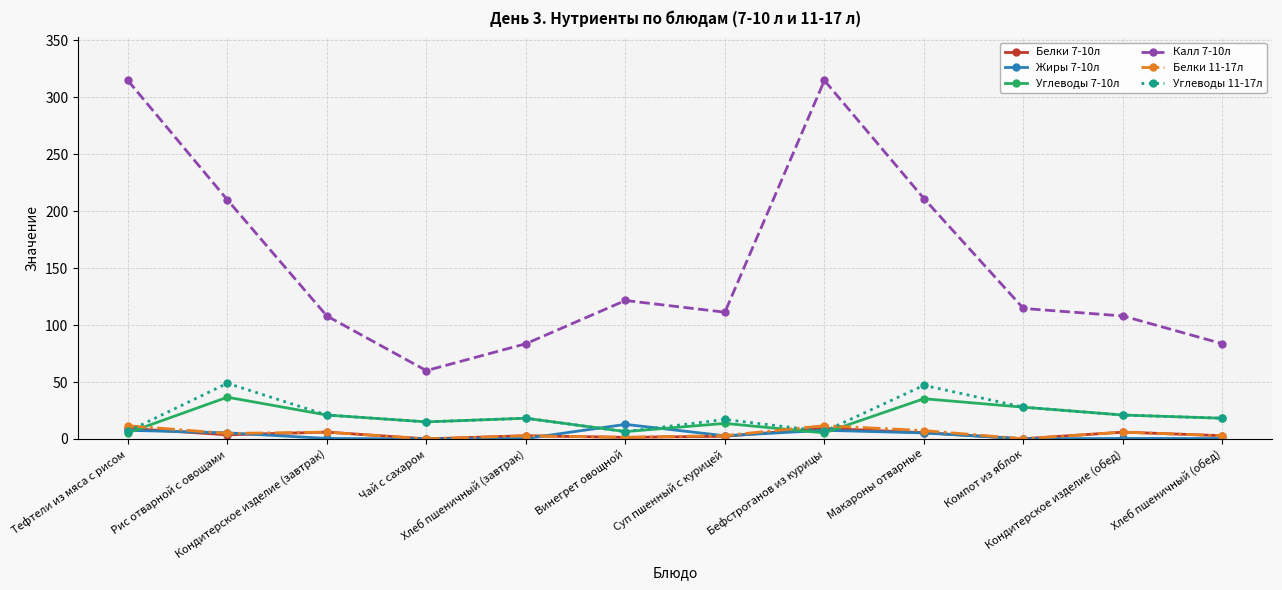

What is the spread (max minus min) of values at Суп пшенный с курицей?

108.9